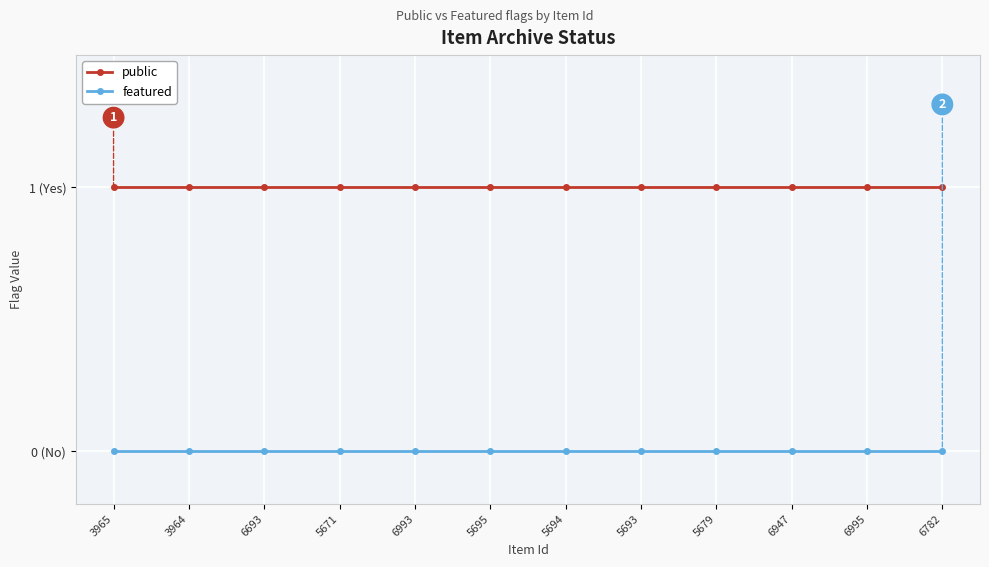

What are all the series names shown in the legend?

public, featured